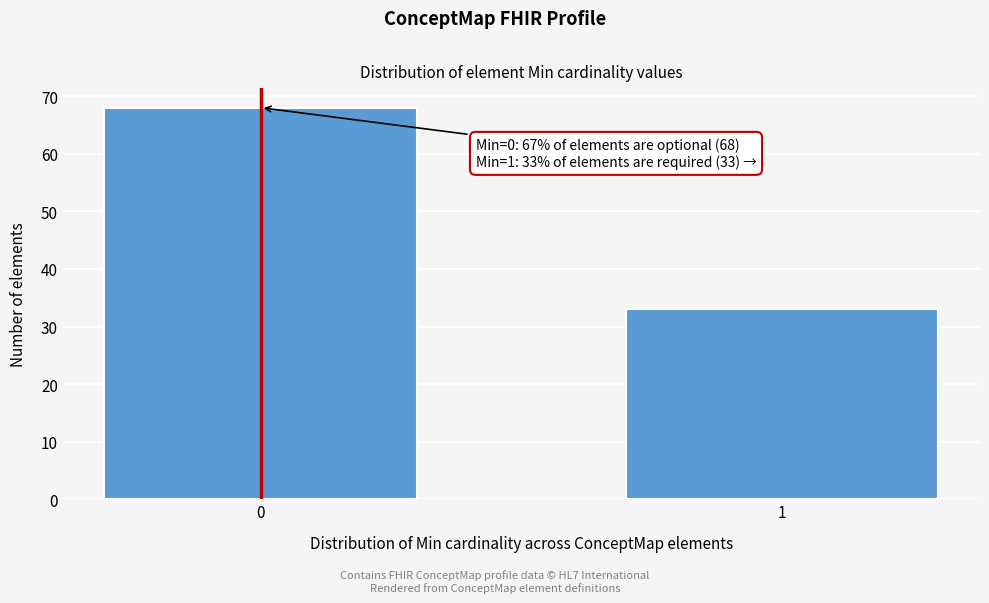

Reading right to left, list all the values displayed in this chart.

1=33	0=68